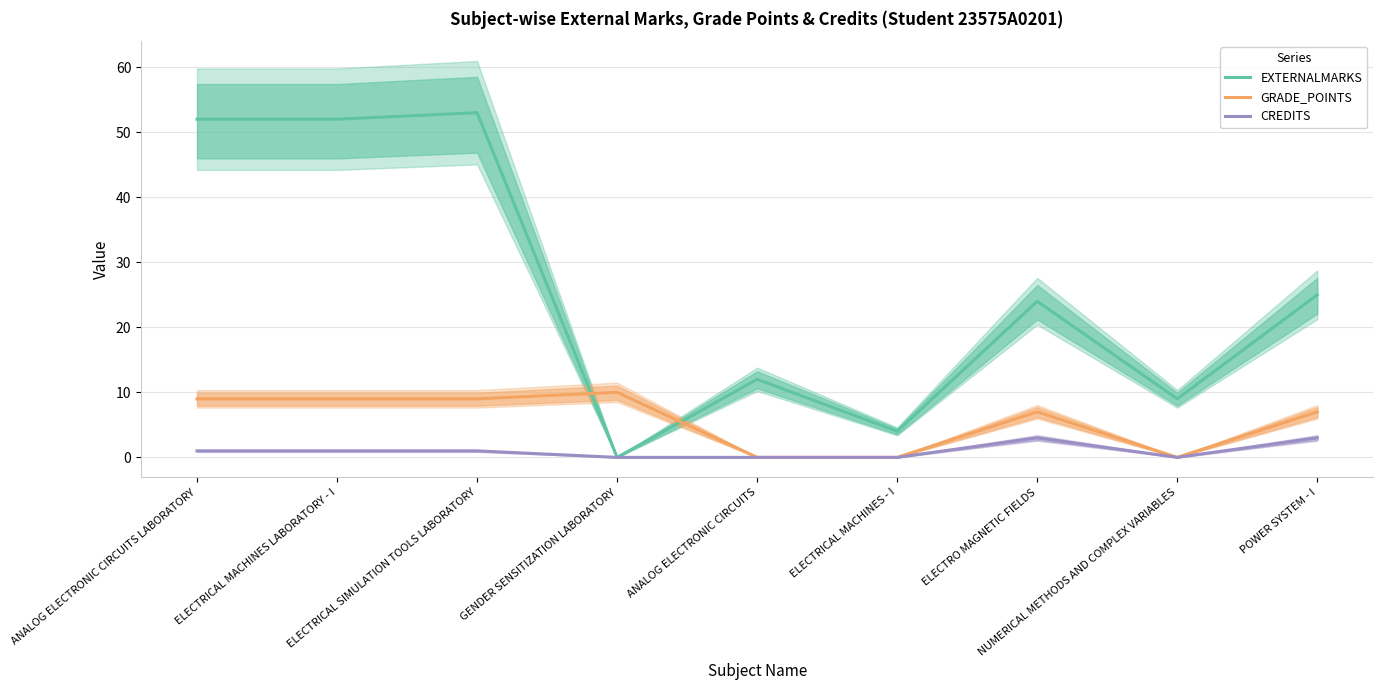

Rank the categories by EXTERNALMARKS value from highest to lowest.

ELECTRICAL SIMULATION TOOLS LABORATORY, ANALOG ELECTRONIC CIRCUITS LABORATORY, ELECTRICAL MACHINES LABORATORY - I, POWER SYSTEM - I, ELECTRO MAGNETIC FIELDS, ANALOG ELECTRONIC CIRCUITS, NUMERICAL METHODS AND COMPLEX VARIABLES, ELECTRICAL MACHINES - I, GENDER SENSITIZATION LABORATORY